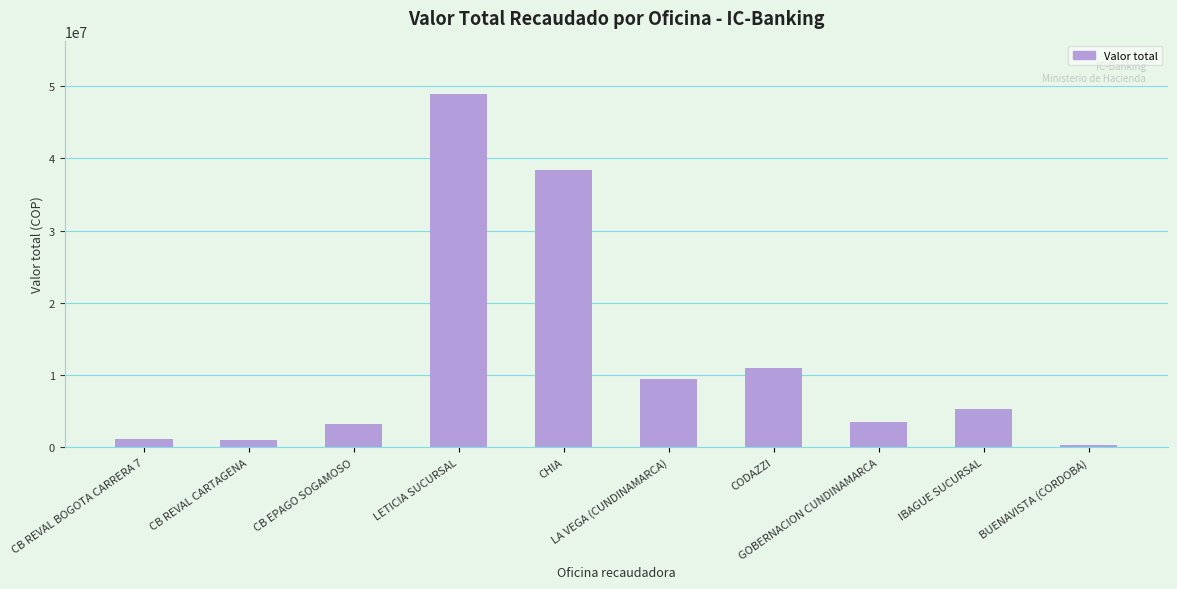

Which label corresponds to the largest value in the chart?

LETICIA SUCURSAL